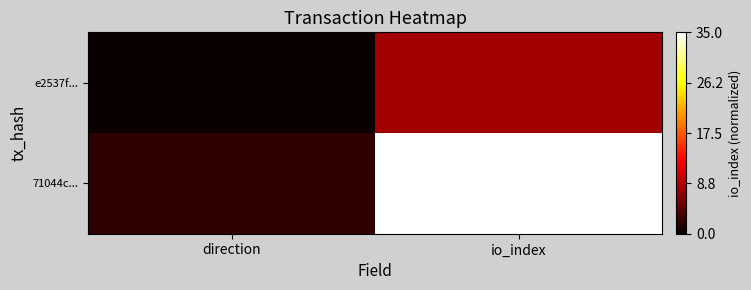

What is the spread (max minus min) of values at io_index?

27